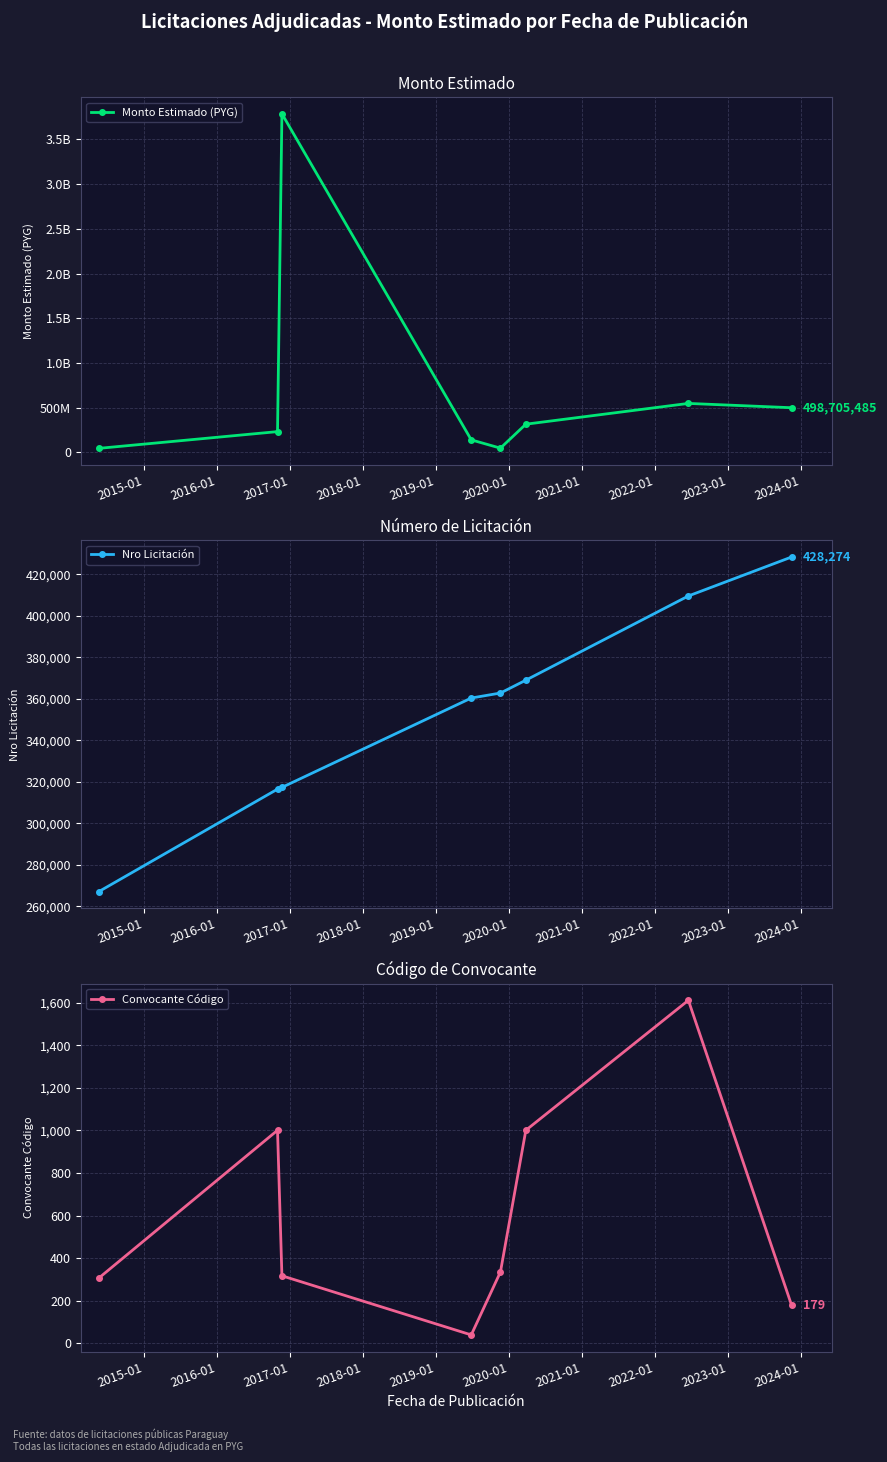

What is the value of the Nro Licitación point at the 1st from the left?

267047